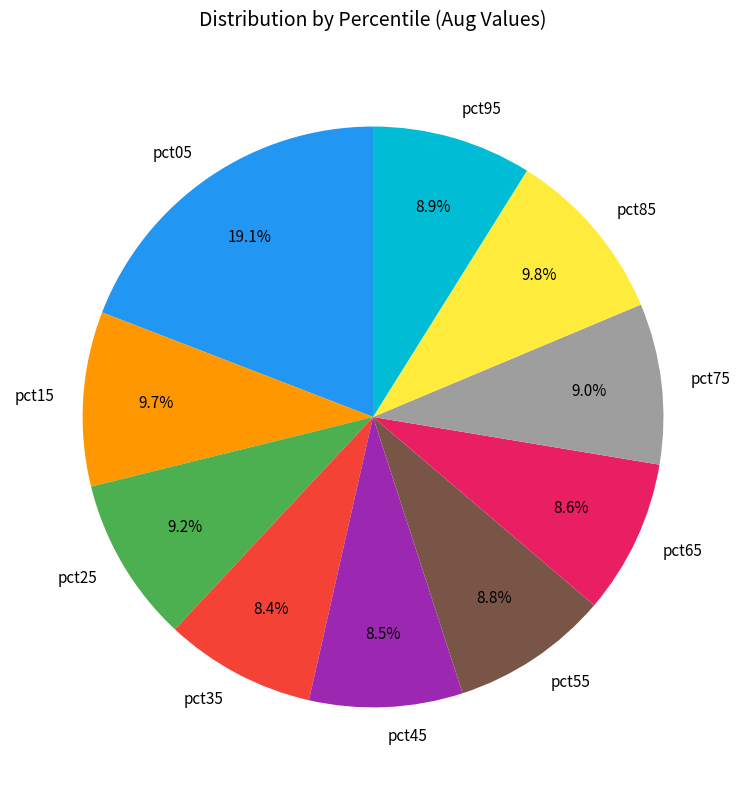

What percentage is NOT represented by pct35?

91.6%